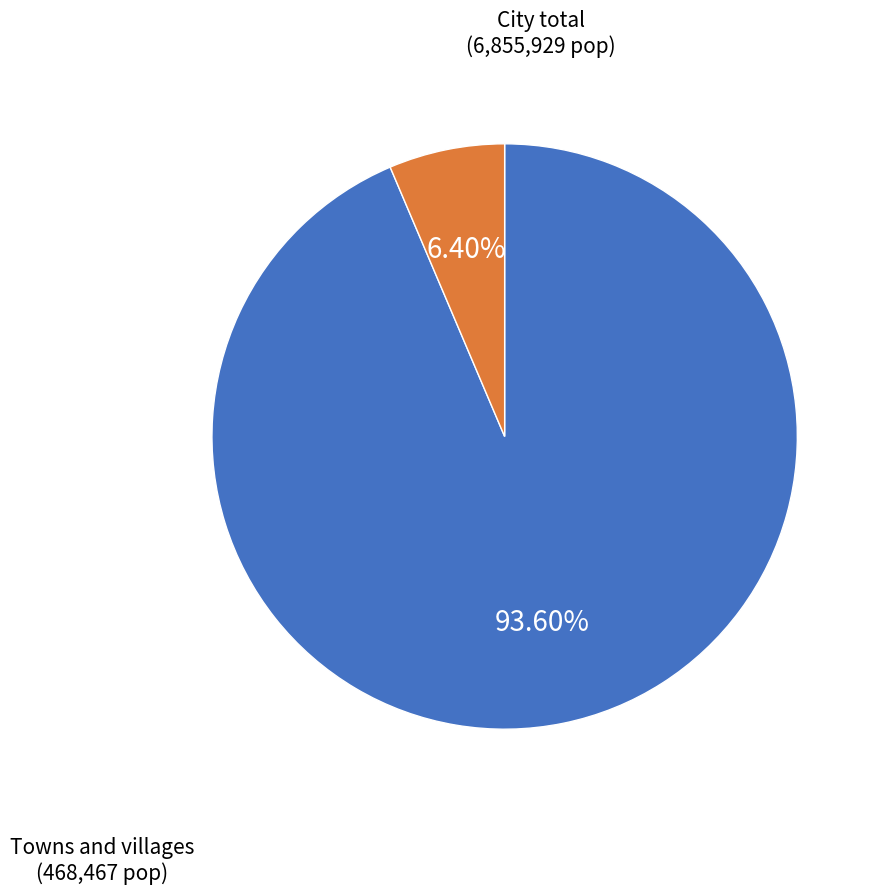

How many segments does this pie chart have?

2